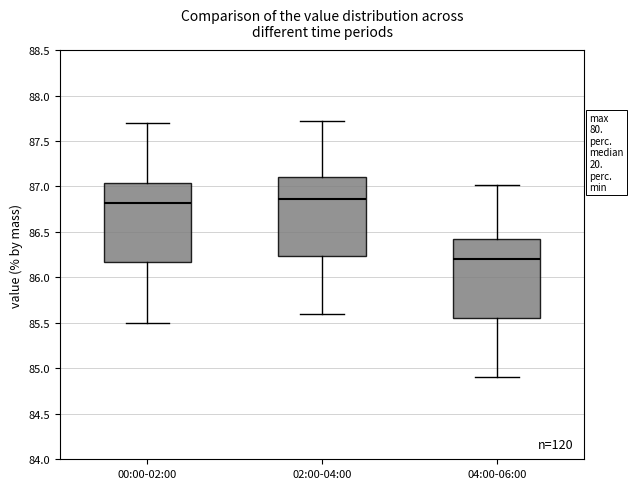

Reading left to right, transcribe this box plot: for each box, give where its median line is, the range the box spans, and where its two whiskers end, as read against the y-axis. The values are not printed on the chart, so give them approximately, as read against the axis.

00:00-02:00: median 86.80, box 86.15 to 87.05, whiskers 85.50 to 87.70
02:00-04:00: median 86.85, box 86.25 to 87.10, whiskers 85.60 to 87.70
04:00-06:00: median 86.20, box 85.55 to 86.40, whiskers 84.90 to 87.00